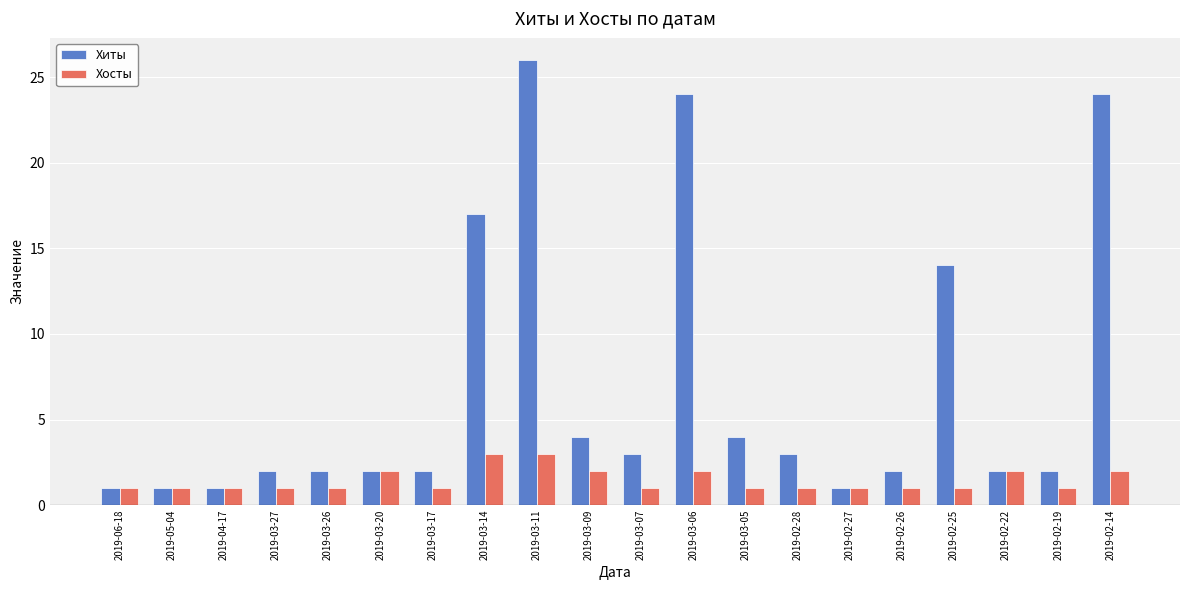

Reading left to right, transcribe all the data shown in this chart.

Хиты: 1	1	1	2	2	2	2	17	26	4	3	24	4	3	1	2	14	2	2	24
Хосты: 1	1	1	1	1	2	1	3	3	2	1	2	1	1	1	1	1	2	1	2